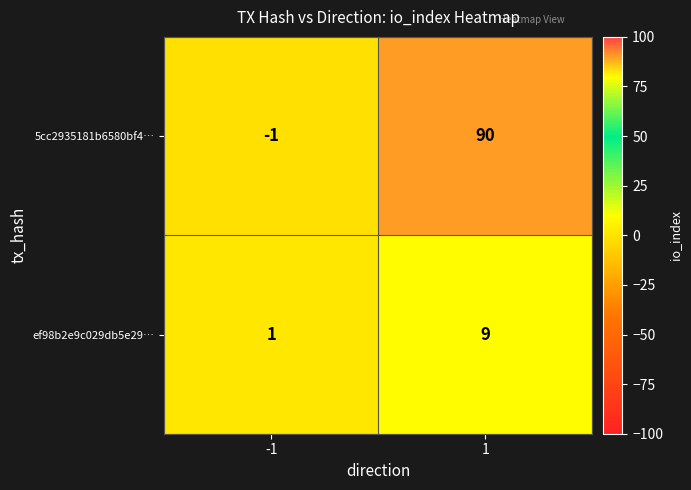

What is the greatest value displayed?

90